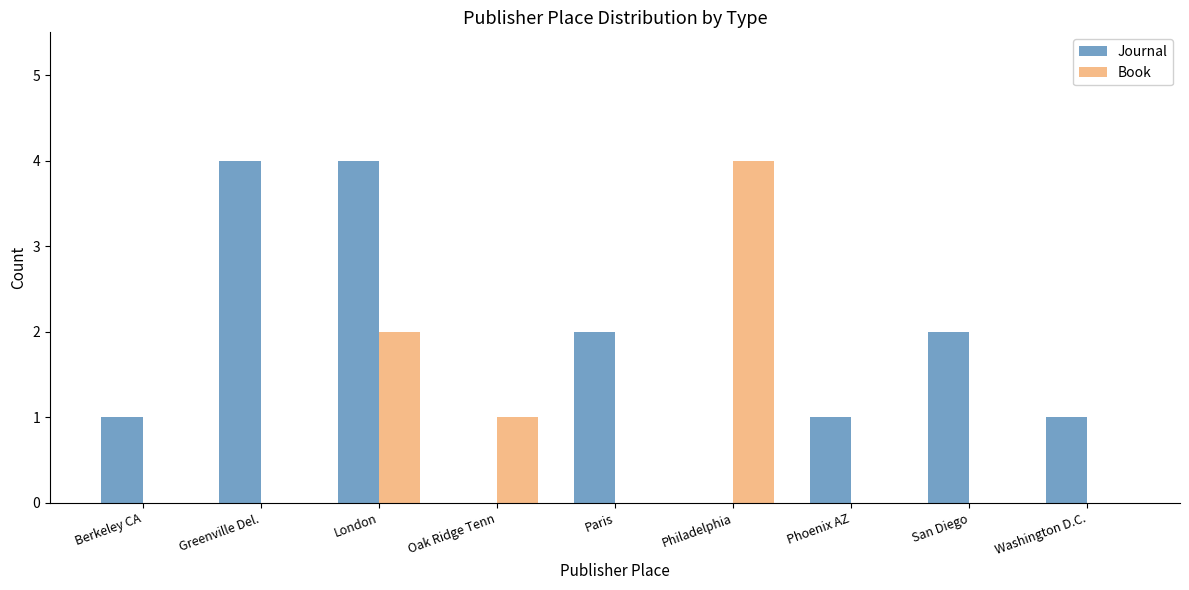

What is the sum of all Journal values?

15